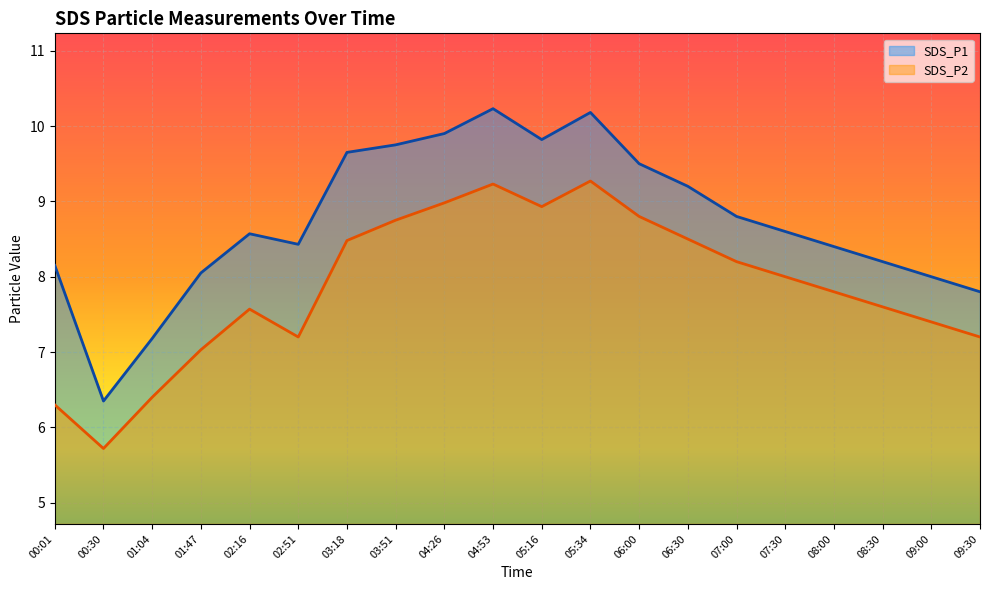

What is the value of the SDS_P1 point at the 20th from the left?

7.8